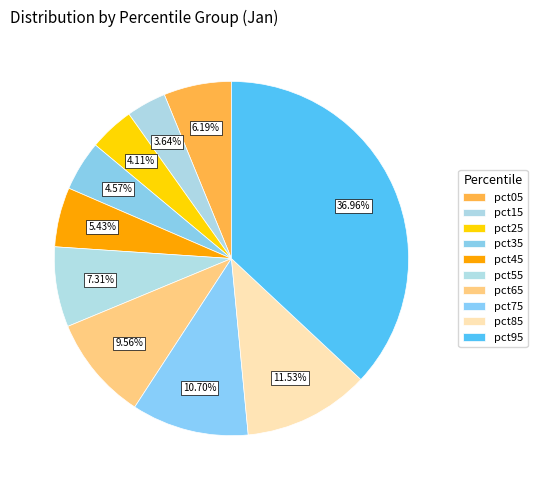

Which slice is the smallest?

pct15